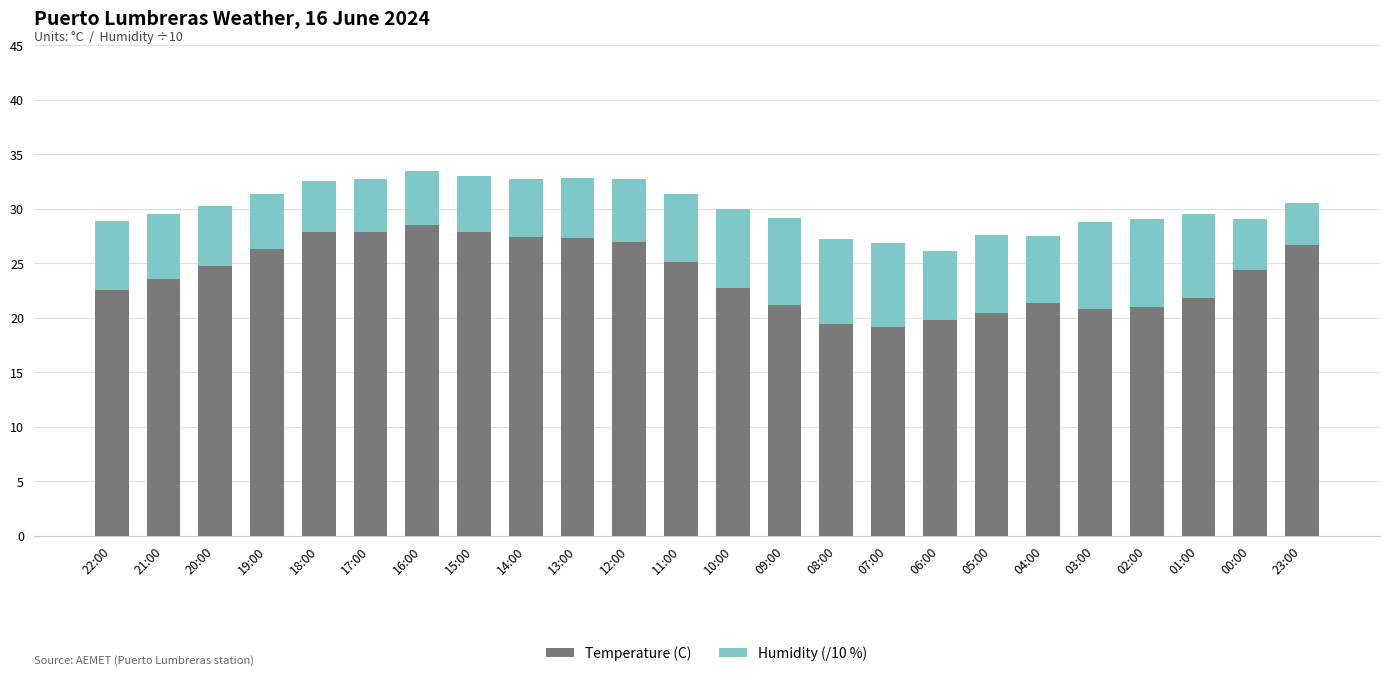

At which label does Temperature (C) reach its peak?

16:00